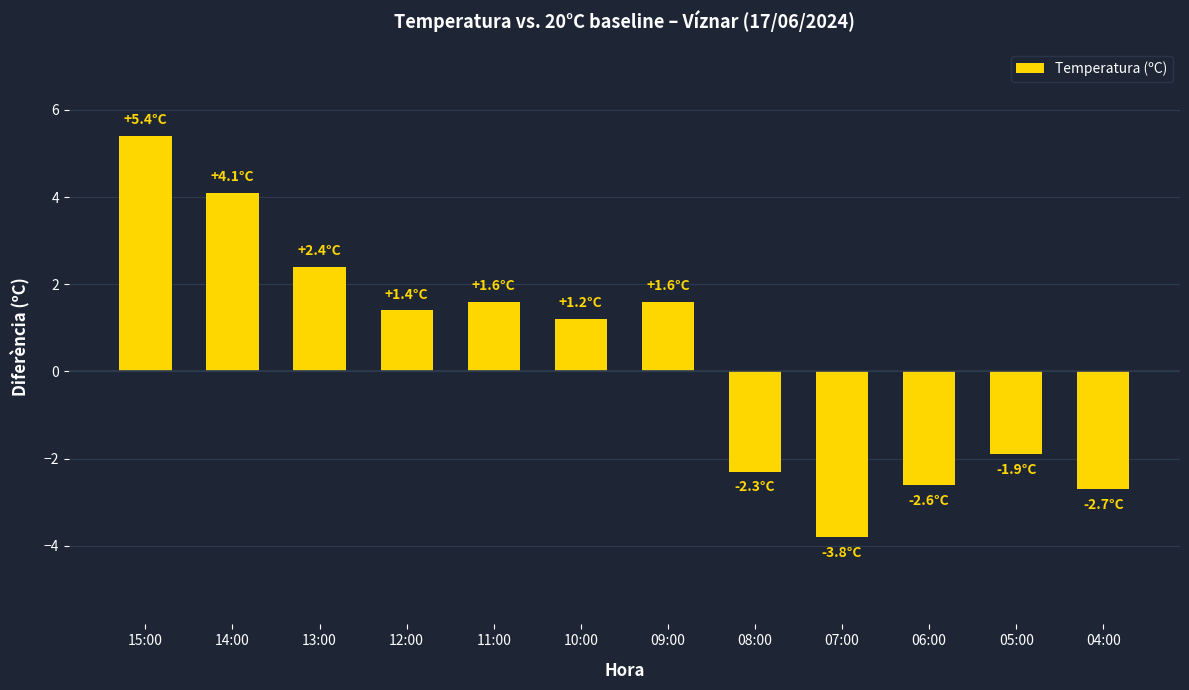

At which category does the chart reach its minimum across all series?

07:00